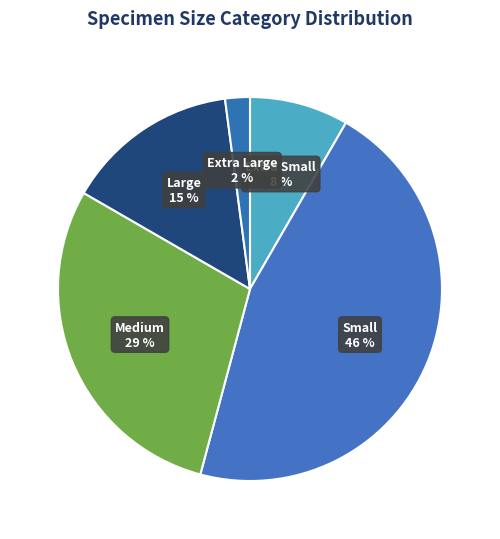

To the nearest percent, what portion does Medium represent?

29%